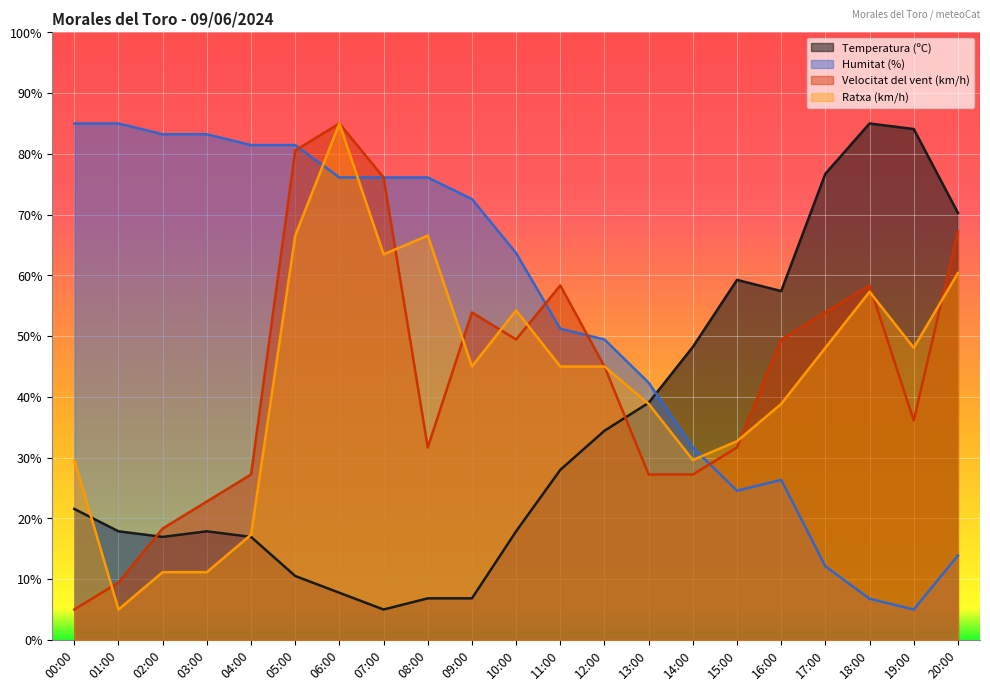

How many lines are shown in the chart?

4